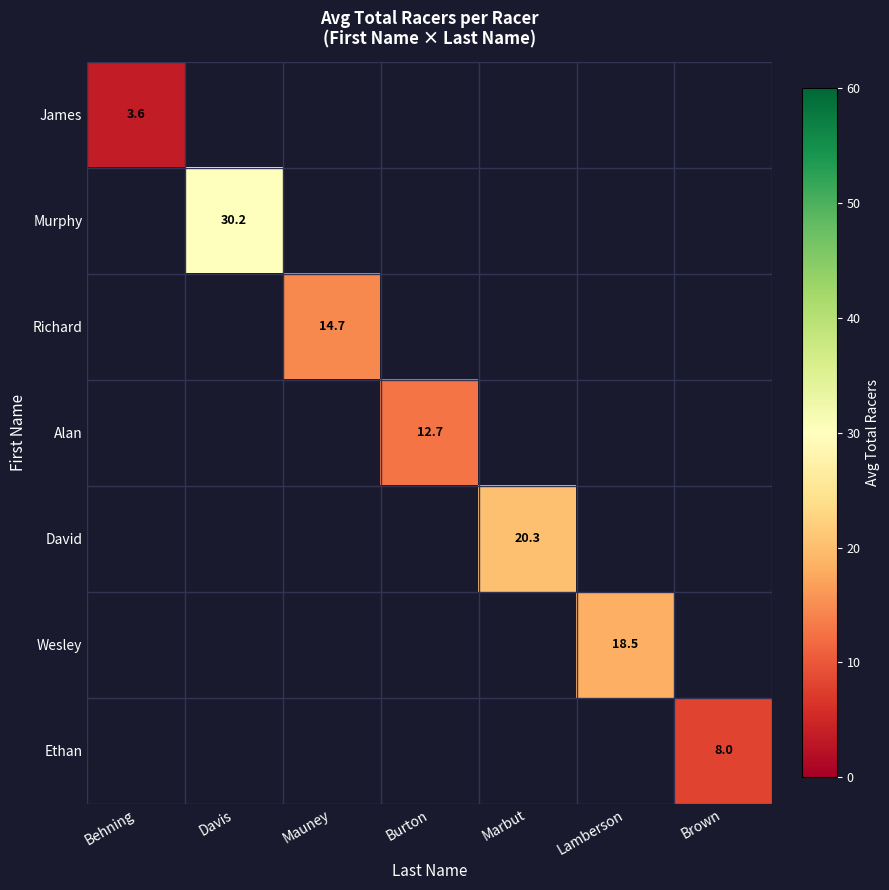

At how many categories does at least one series exceed 24?

1